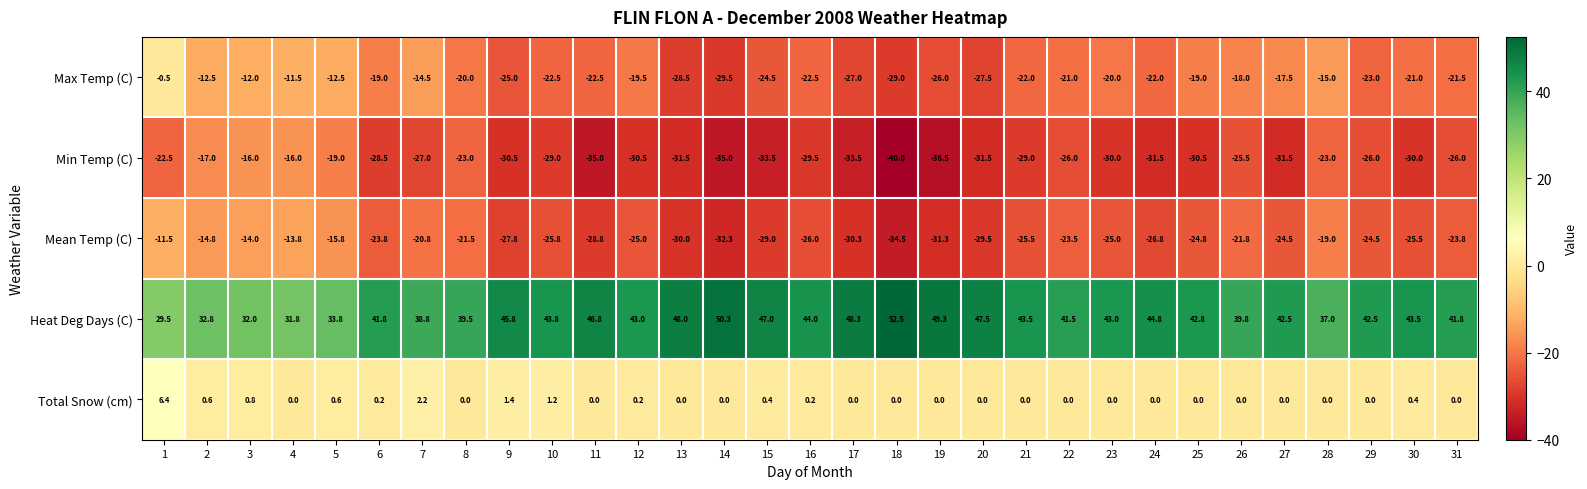

List the series in order of their peak value, highest first.

Heat Deg Days (C), Total Snow (cm), Max Temp (C), Mean Temp (C), Min Temp (C)